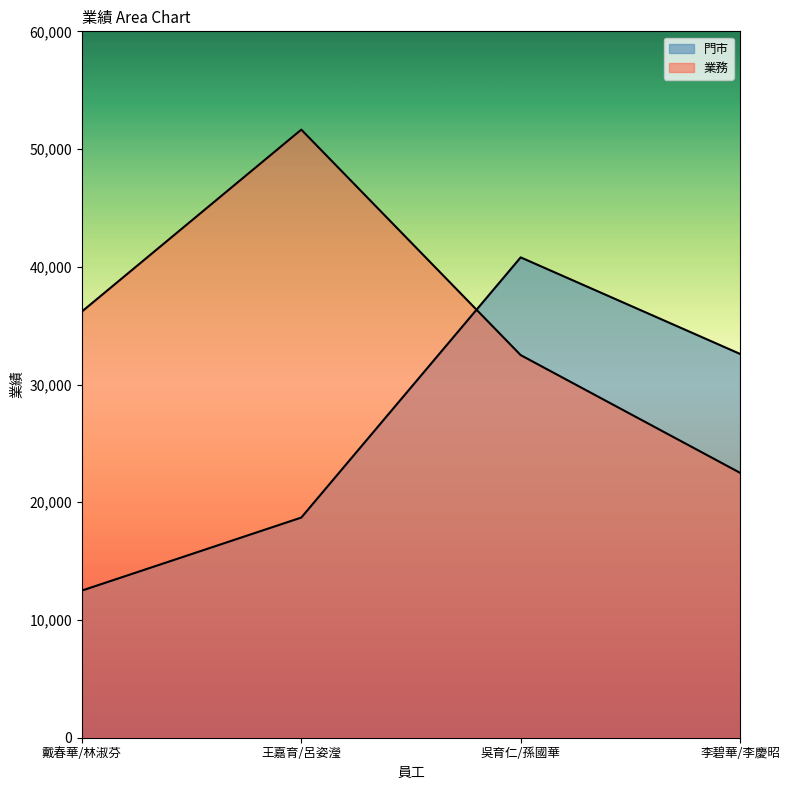

Which label corresponds to the largest value in the chart?

王嘉育/呂姿瀅